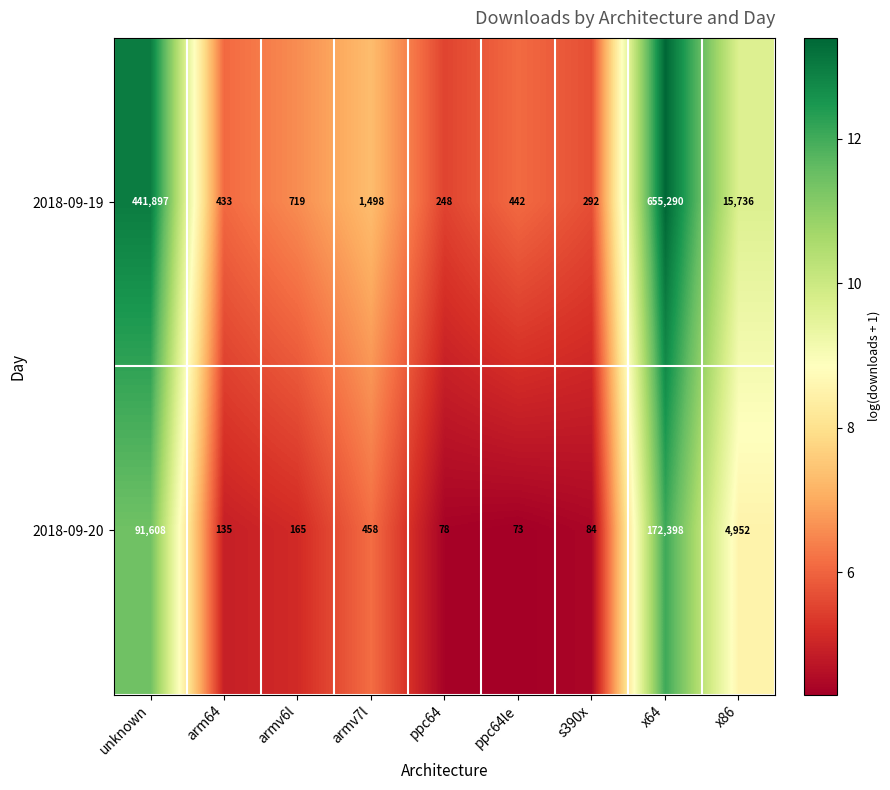

What is the sum of the 2018-09-19 values at x86 and s390x?

16028